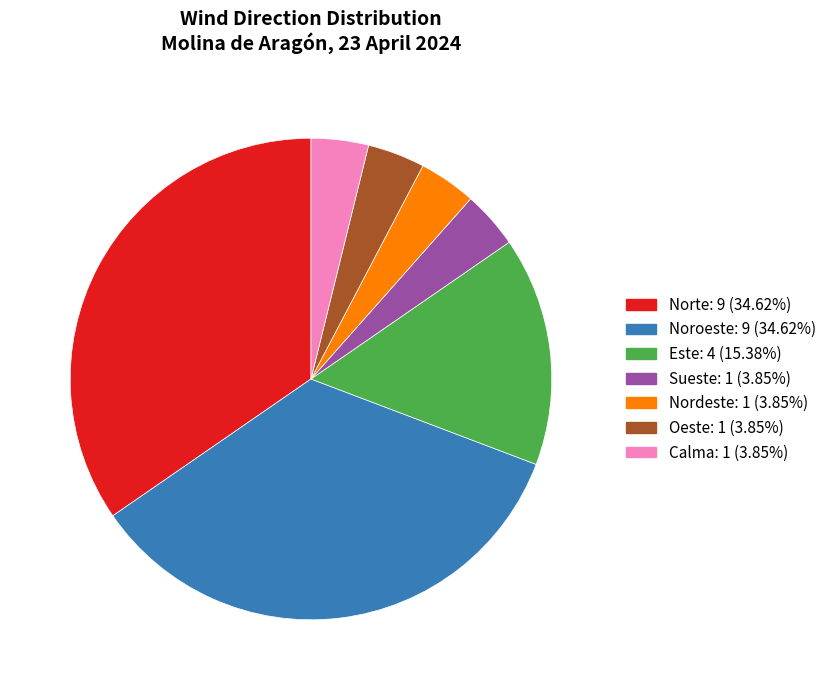

Which has a higher value, Norte or Este?

Norte